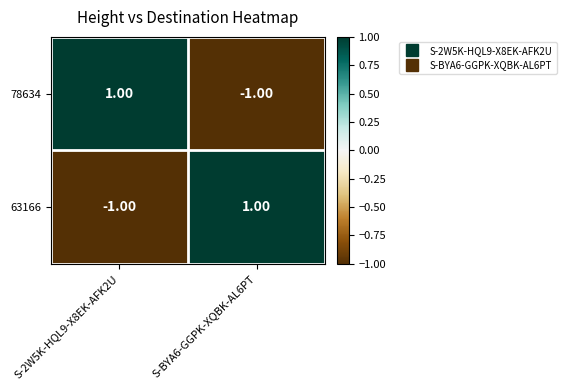

At how many categories does at least one series exceed 0?

2